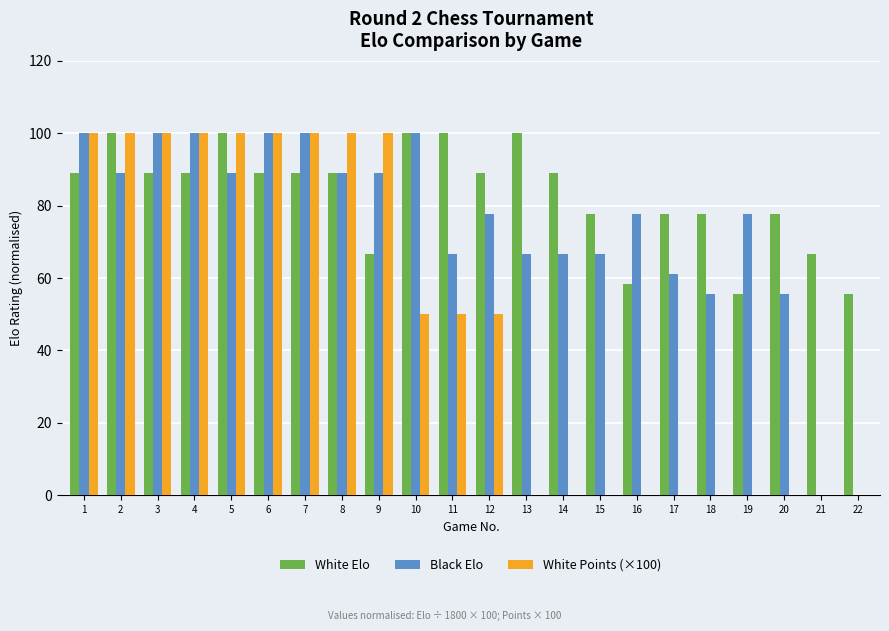

What are all the series names shown in the legend?

White Elo, Black Elo, White Points (×100)